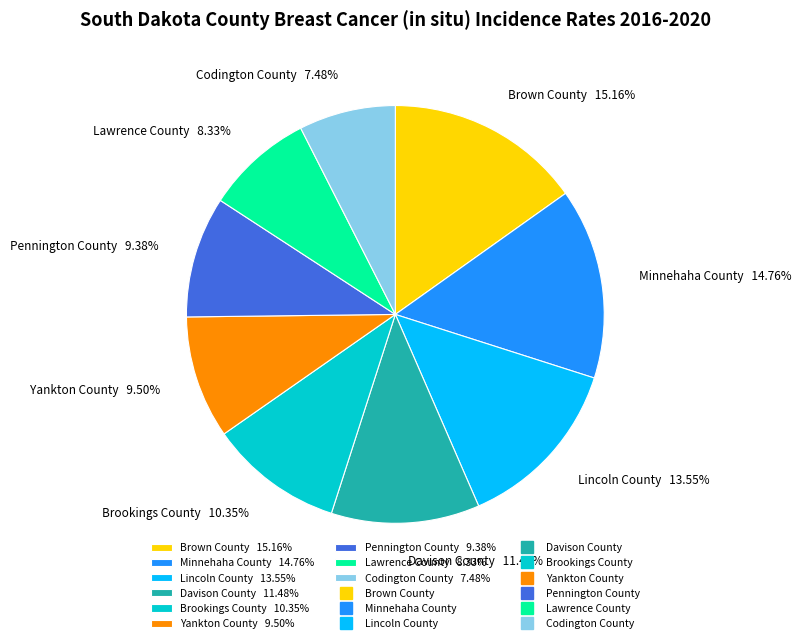

How many segments does this pie chart have?

9